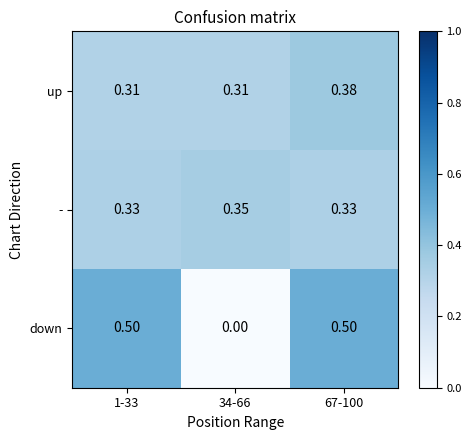

Which series has the largest total across all categories?

-